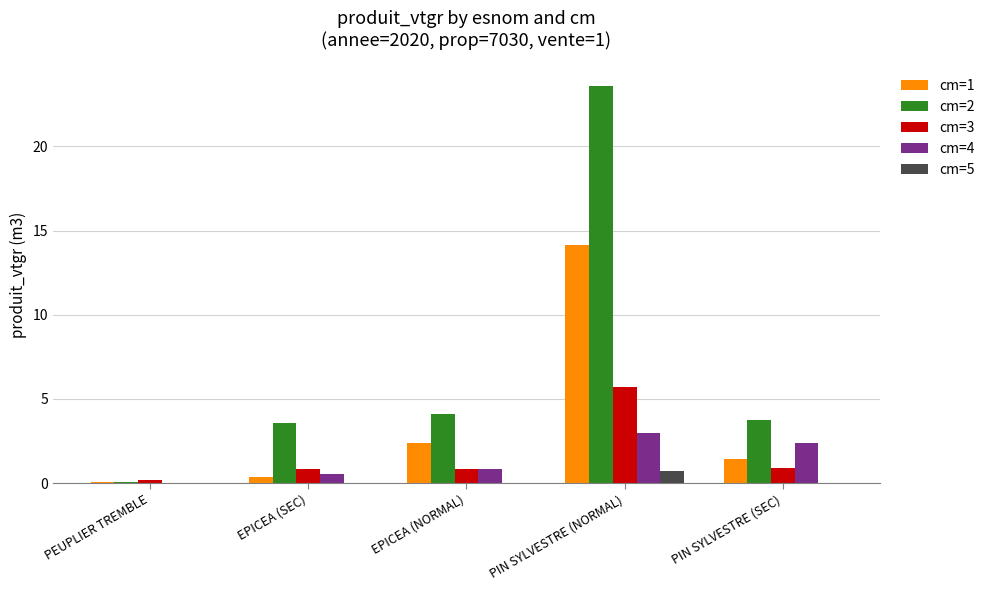

What is the total value across all series at EPICEA (SEC)?

5.3